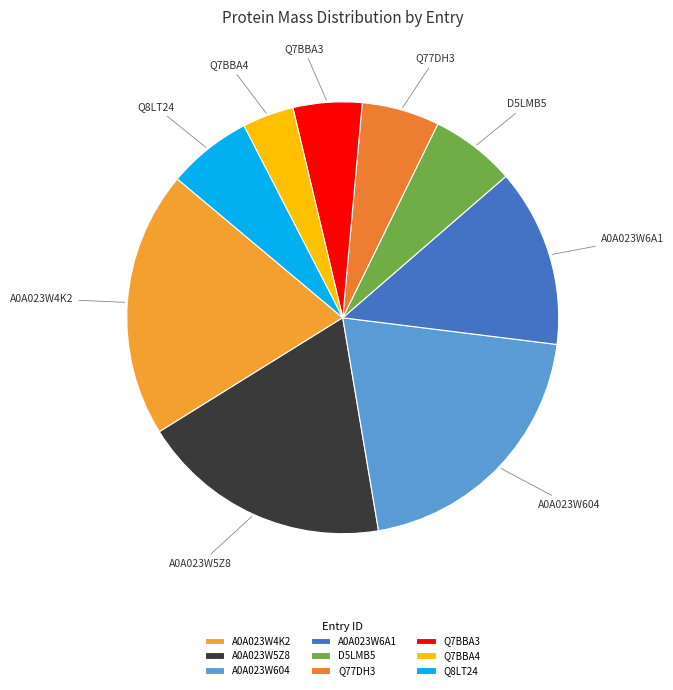

Is it true that Q7BBA3 is 5% of the pie?

True